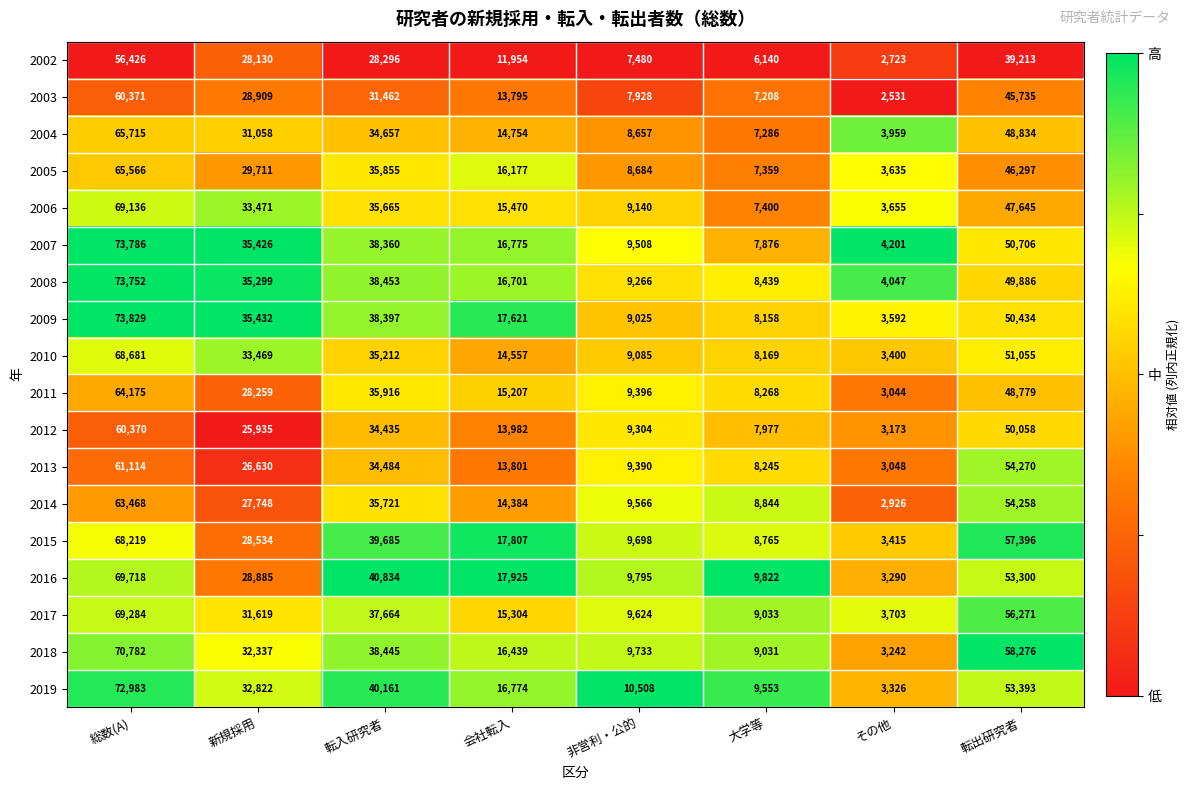

True or false: 2003 has a value of 21959 at 転出研究者.

False